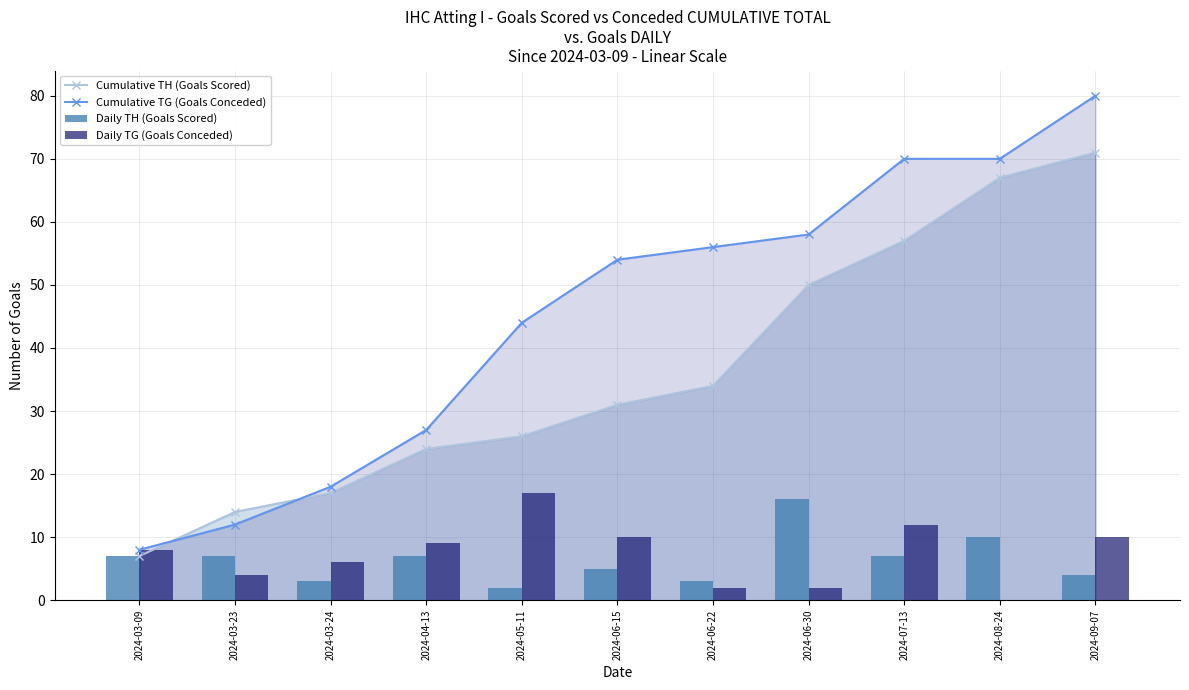

What is the spread (max minus min) of values at 2024-09-07?

76